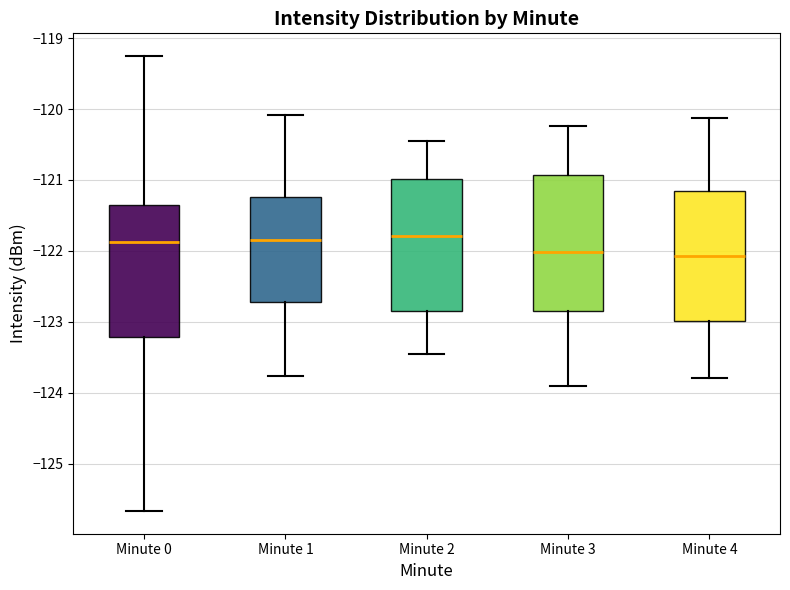

Where is the upper edge of the box for Minute 2 on the y-axis? The values are not printed on the chart, so give them approximately, as read against the axis.

-121.0